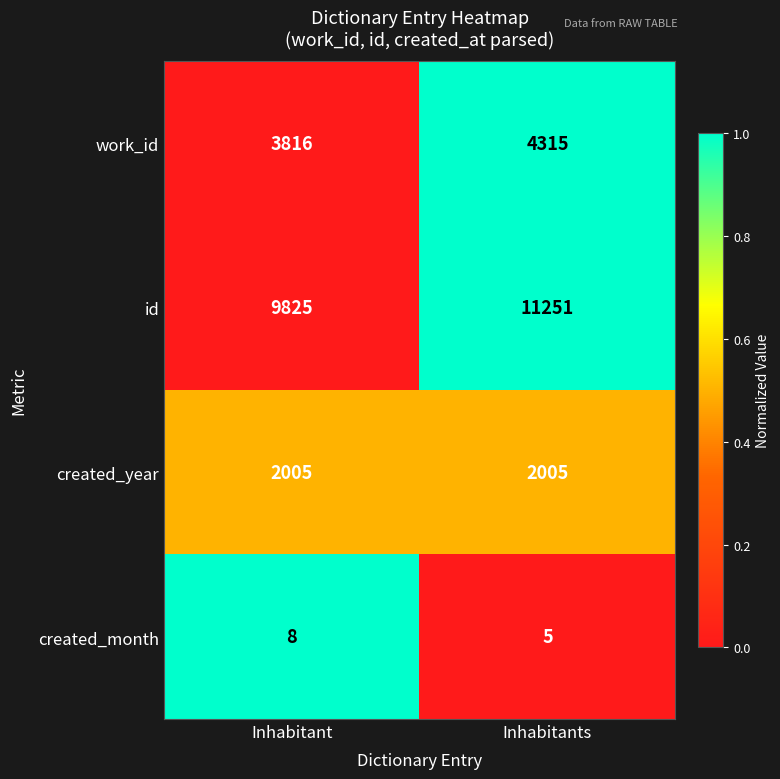

Which series has the largest total across all categories?

id